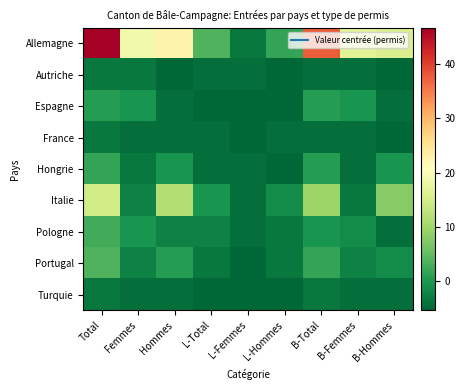

Reading left to right, list all the values displayed in this chart.

Allemagne: Total=46.7	Femmes=18.7	Hommes=22.7	L-Total=3.7	L-Femmes=-3.3	L-Hommes=1.7	B-Total=37.7	B-Femmes=16.7	B-Hommes=15.7
Autriche: Total=-3.3	Femmes=-3.3	Hommes=-5.3	L-Total=-4.3	L-Femmes=-4.3	L-Hommes=-5.3	B-Total=-4.3	B-Femmes=-4.3	B-Hommes=-5.3
Espagne: Total=0.7	Femmes=-0.3	Hommes=-4.3	L-Total=-5.3	L-Femmes=-5.3	L-Hommes=-5.3	B-Total=0.7	B-Femmes=-0.3	B-Hommes=-4.3
France: Total=-3.3	Femmes=-4.3	Hommes=-4.3	L-Total=-4.3	L-Femmes=-5.3	L-Hommes=-4.3	B-Total=-4.3	B-Femmes=-4.3	B-Hommes=-5.3
Hongrie: Total=1.7	Femmes=-3.3	Hommes=-0.3	L-Total=-4.3	L-Femmes=-4.3	L-Hommes=-5.3	B-Total=0.7	B-Femmes=-4.3	B-Hommes=-0.3
Italie: Total=14.7	Femmes=-2.3	Hommes=11.7	L-Total=-0.3	L-Femmes=-4.3	L-Hommes=-1.3	B-Total=9.7	B-Femmes=-3.3	B-Hommes=7.7
Pologne: Total=2.7	Femmes=-0.3	Hommes=-2.3	L-Total=-2.3	L-Femmes=-4.3	L-Hommes=-3.3	B-Total=-0.3	B-Femmes=-1.3	B-Hommes=-4.3
Portugal: Total=3.7	Femmes=-2.3	Hommes=0.7	L-Total=-3.3	L-Femmes=-5.3	L-Hommes=-3.3	B-Total=1.7	B-Femmes=-2.3	B-Hommes=-1.3
Turquie: Total=-3.3	Femmes=-4.3	Hommes=-4.3	L-Total=-5.3	L-Femmes=-5.3	L-Hommes=-5.3	B-Total=-3.3	B-Femmes=-4.3	B-Hommes=-4.3